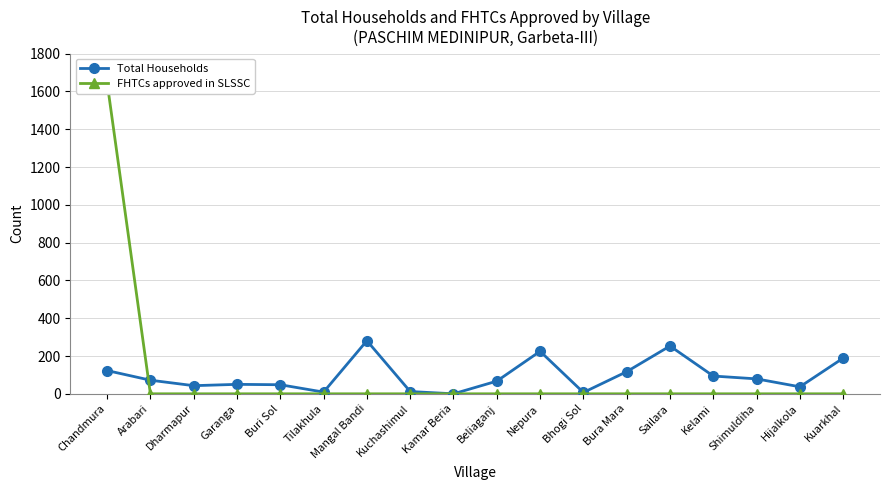

What is the difference between the maximum and minimum values in the Total Households series?

281